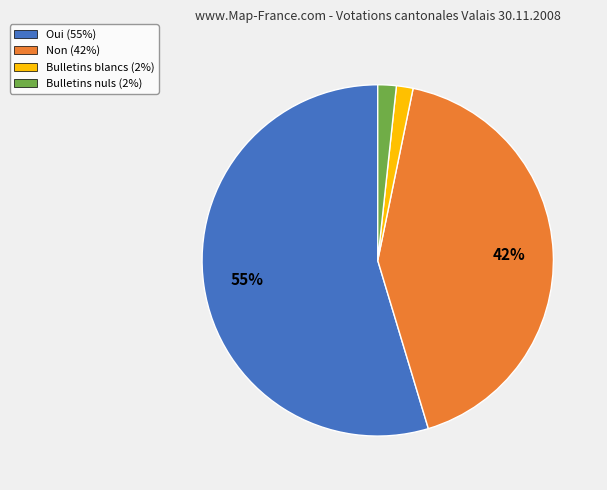

Which has a higher value, Non or Bulletins blancs?

Non